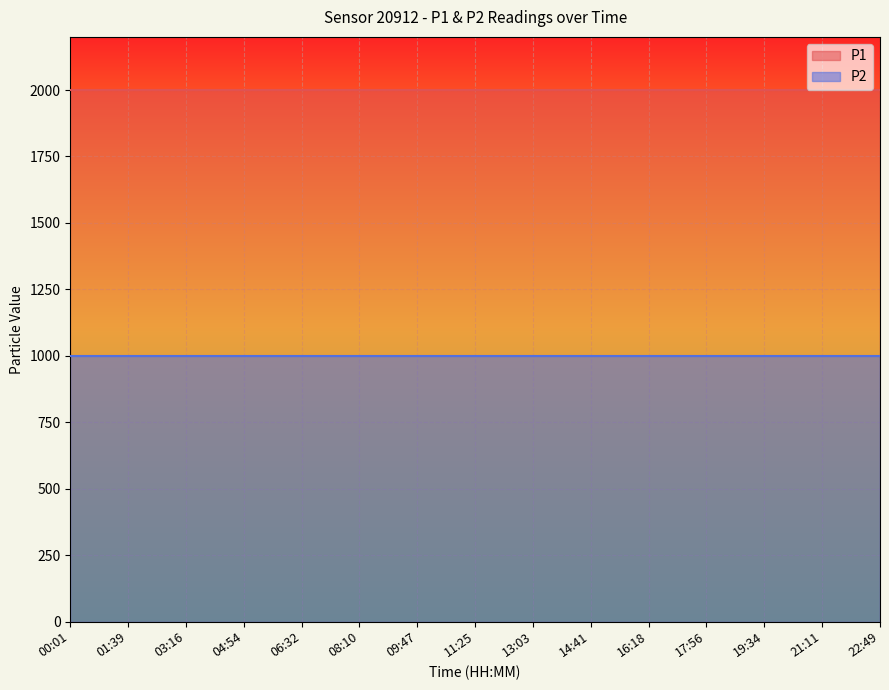

True or false: P1 and P2 intersect in this chart.

False